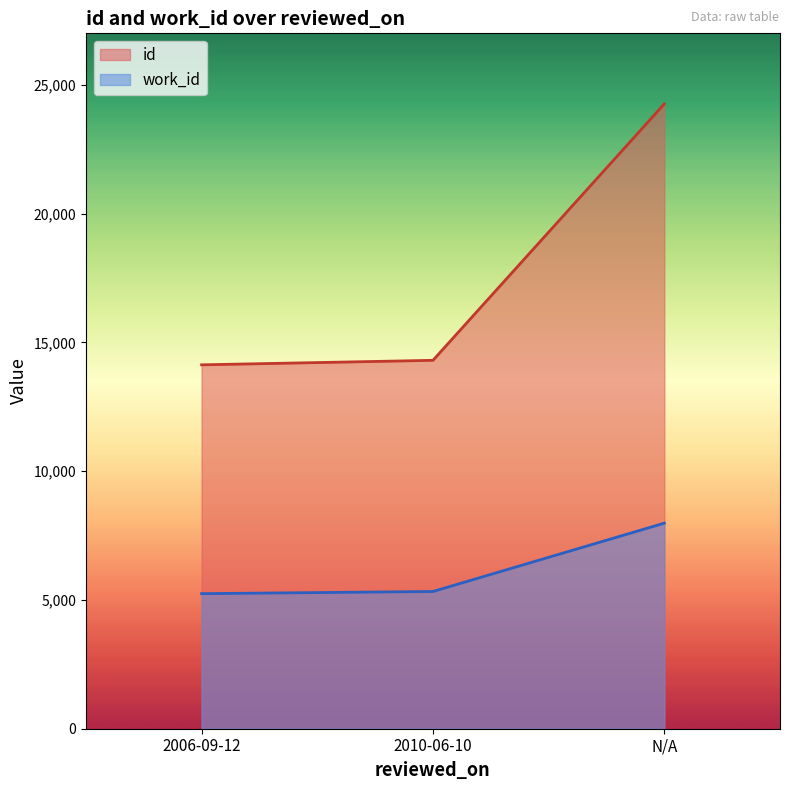

What is the approximate value of id at N/A?

24260